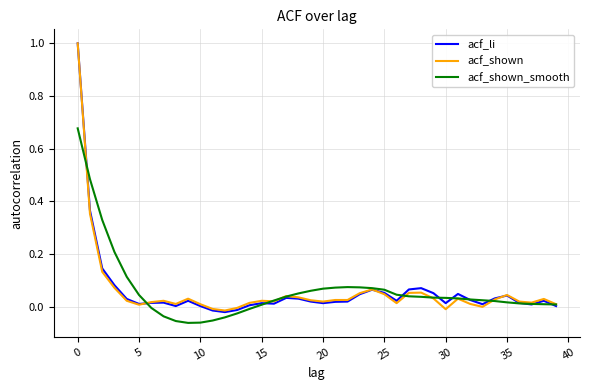

What are all the series names shown in the legend?

acf_li, acf_shown, acf_shown_smooth